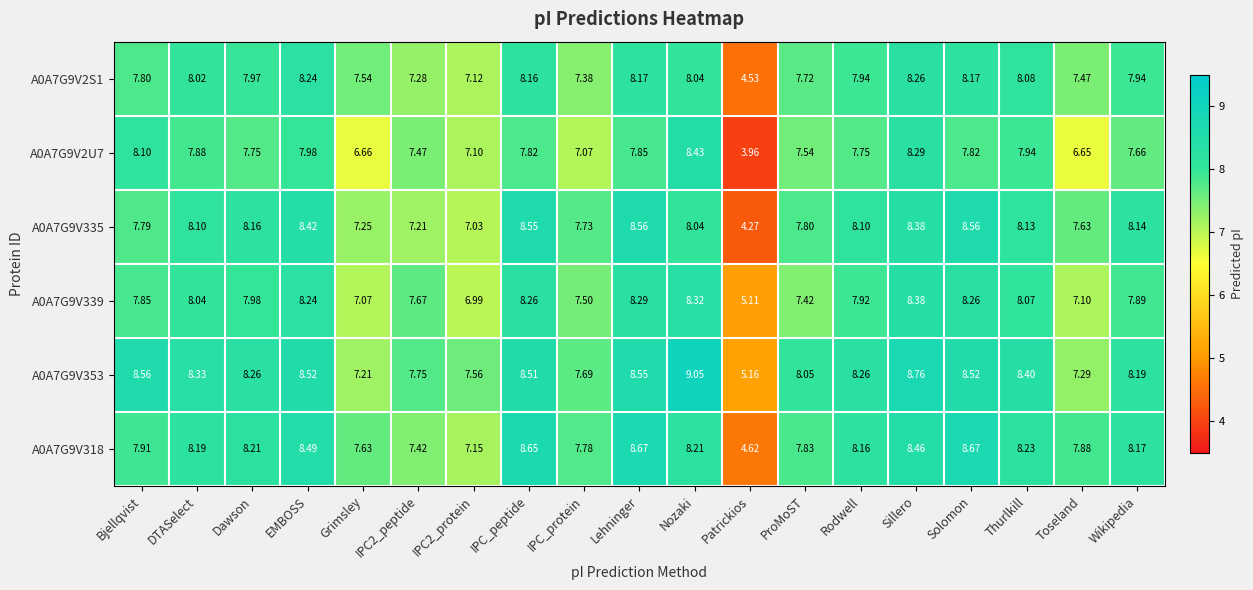

Which category has the highest value in the A0A7G9V339 series?

Sillero